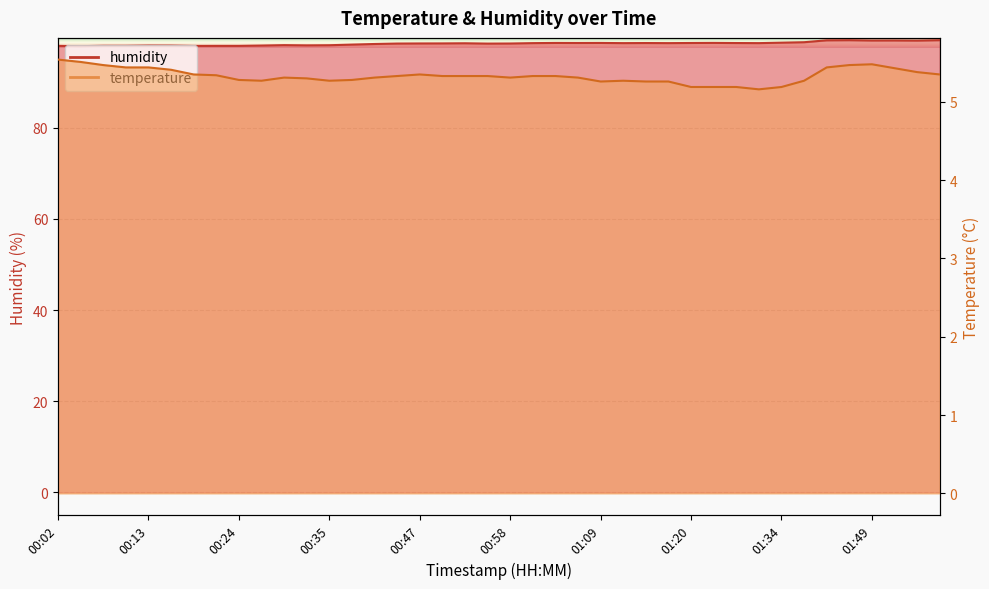

Rank the categories by humidity value from highest to lowest.

01:46, 02:01, 01:43, 01:55, 01:49, 01:58, 01:36, 01:34, 01:23, 01:03, 01:09, 01:06, 01:20, 01:14, 01:25, 01:00, 01:12, 01:17, 01:28, 00:52, 00:49, 00:47, 00:58, 00:44, 00:55, 00:41, 00:38, 00:30, 00:35, 00:33, 00:13, 00:16, 00:27, 00:08, 00:10, 00:02, 00:21, 00:24, 00:19, 00:05